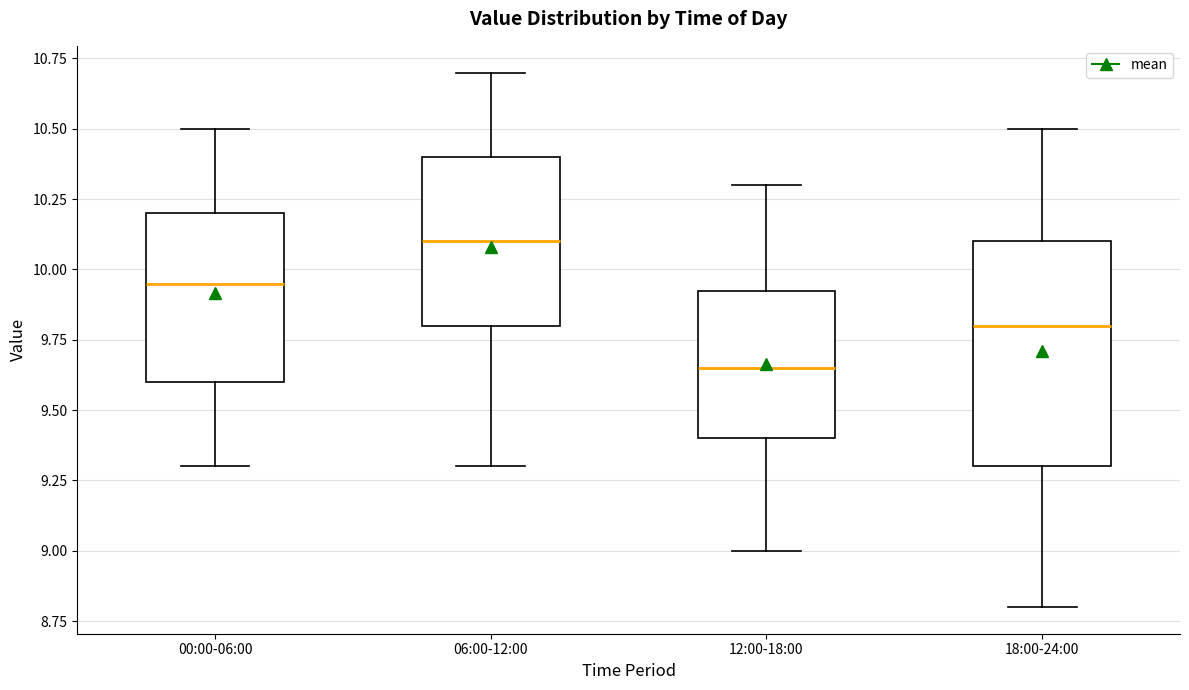

Where does the lower whisker of the box for 12:00-18:00 end on the y-axis? The values are not printed on the chart, so give them approximately, as read against the axis.

9.00